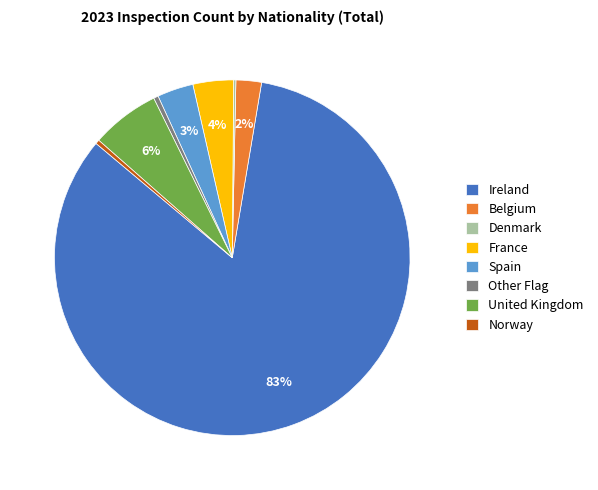

To the nearest percent, what is the combined percentage of Other Flag and France?

4%